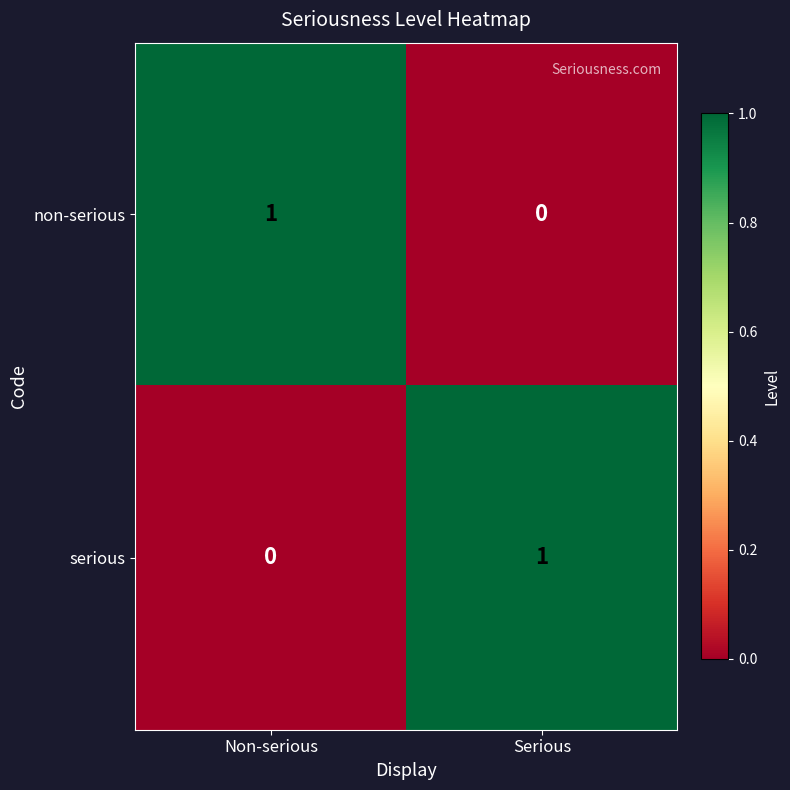

At Non-serious, list the series in order from smallest to largest.

serious, non-serious